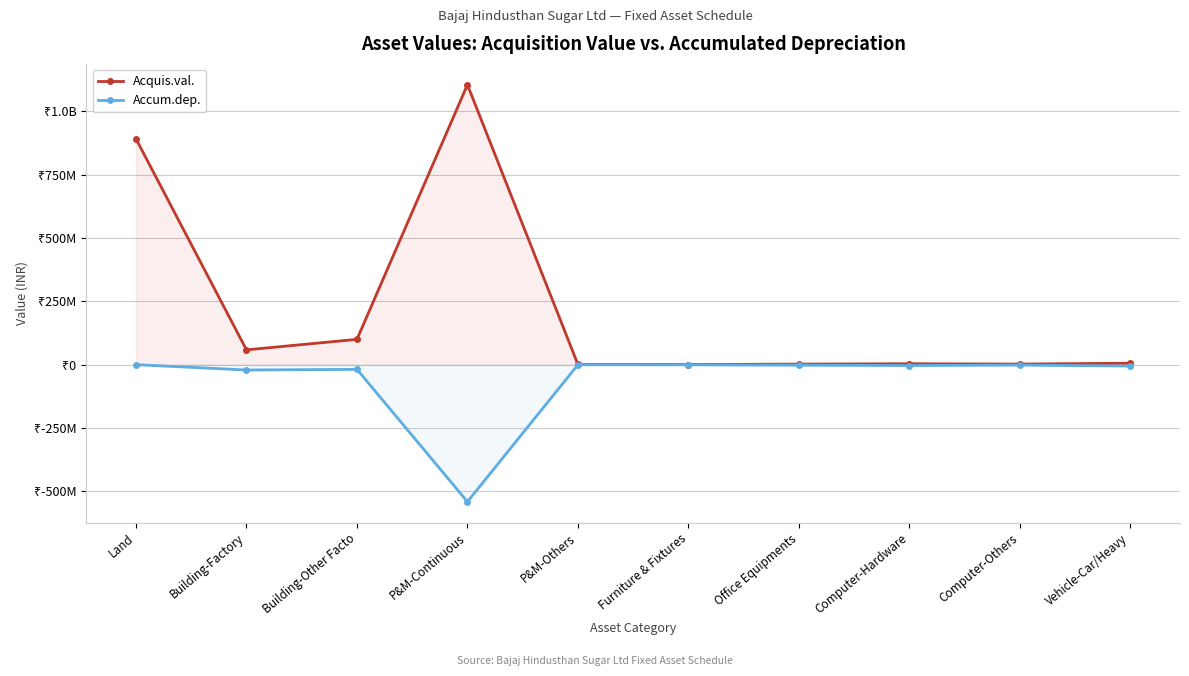

List the series in order of their overall mean, lowest first.

Accum.dep., Acquis.val.